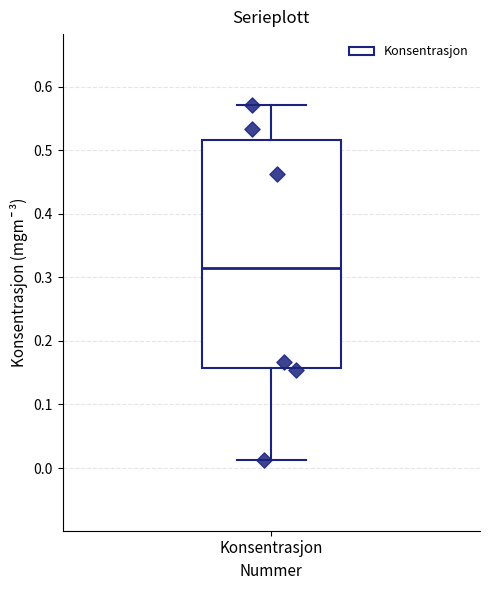

Read this box plot against the y-axis: the position of the median line, the range covered by the box, and the ends of both whiskers. The values are not printed on the chart, so give them approximately, as read against the axis.

median 0.32, box 0.16 to 0.52, whiskers 0.01 to 0.57